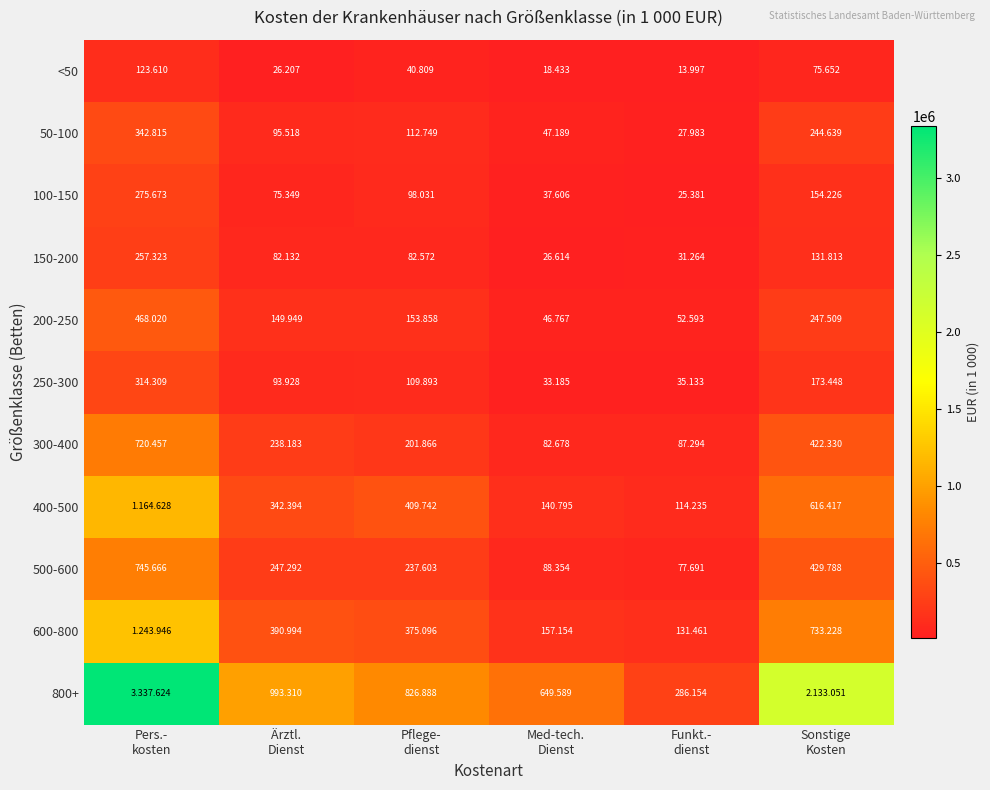

What is the total value across all series at Pflege-
dienst?

2649107